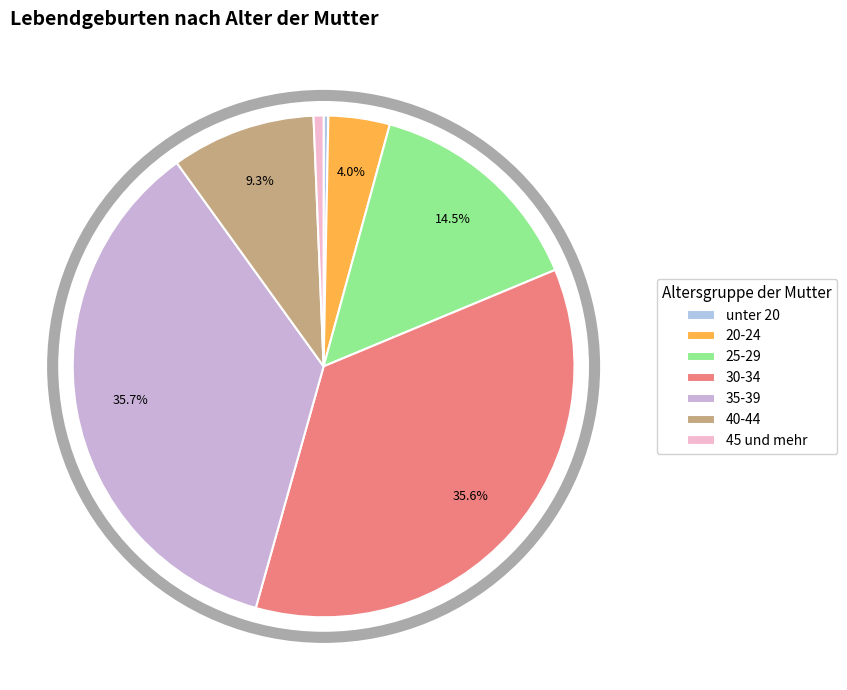

How many segments does this pie chart have?

7